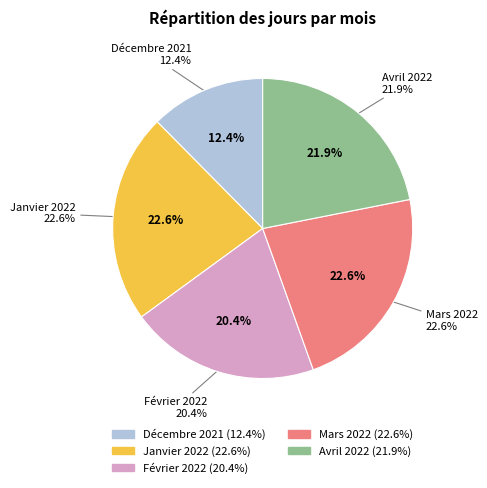

Rank the categories by value from lowest to highest.

Décembre 2021, Février 2022, Avril 2022, Janvier 2022, Mars 2022